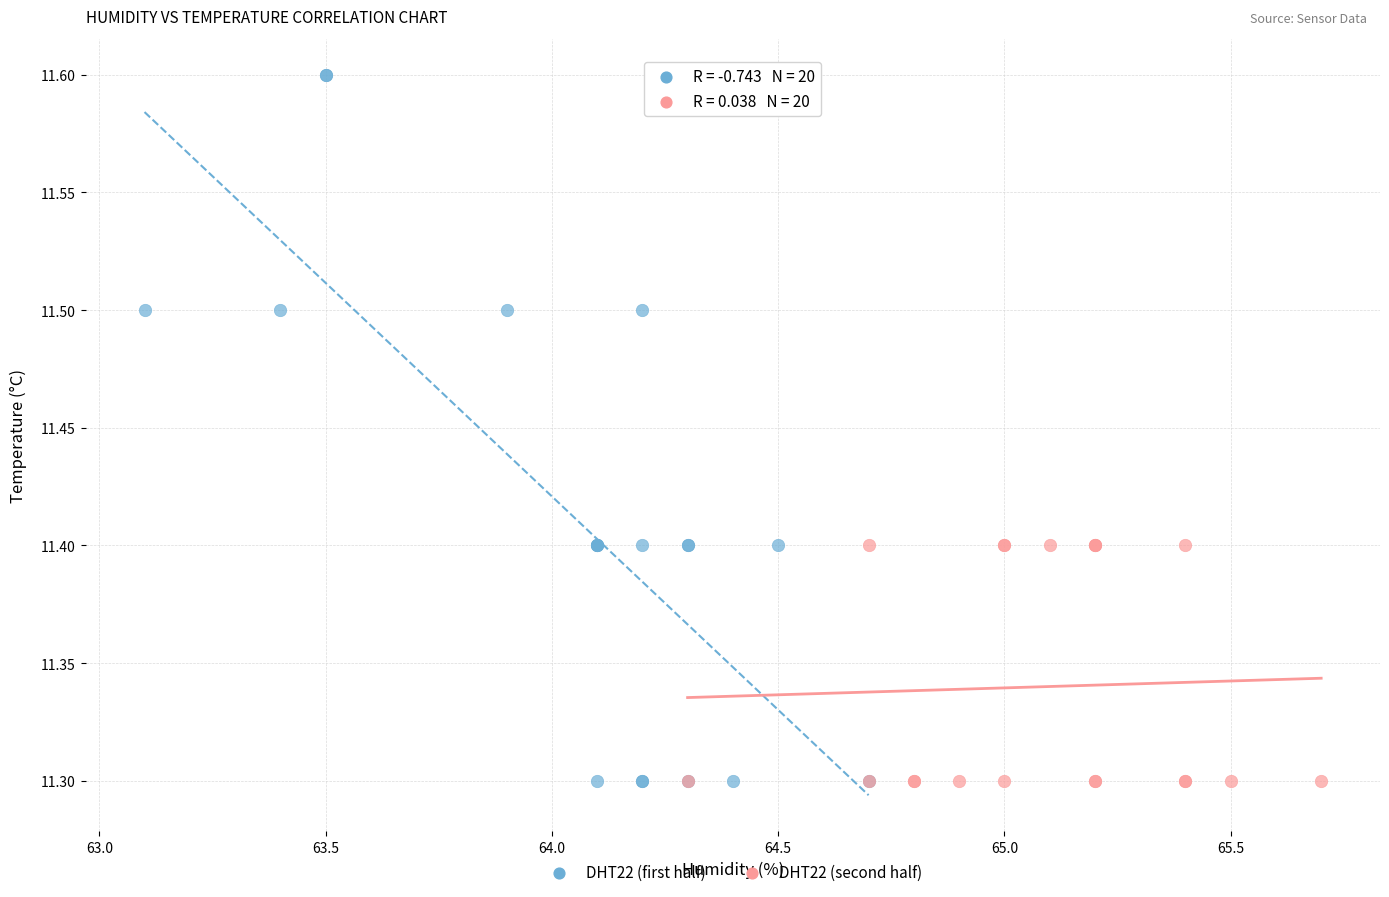

Which series has the largest Y range (max minus min)?

DHT22 (first half)